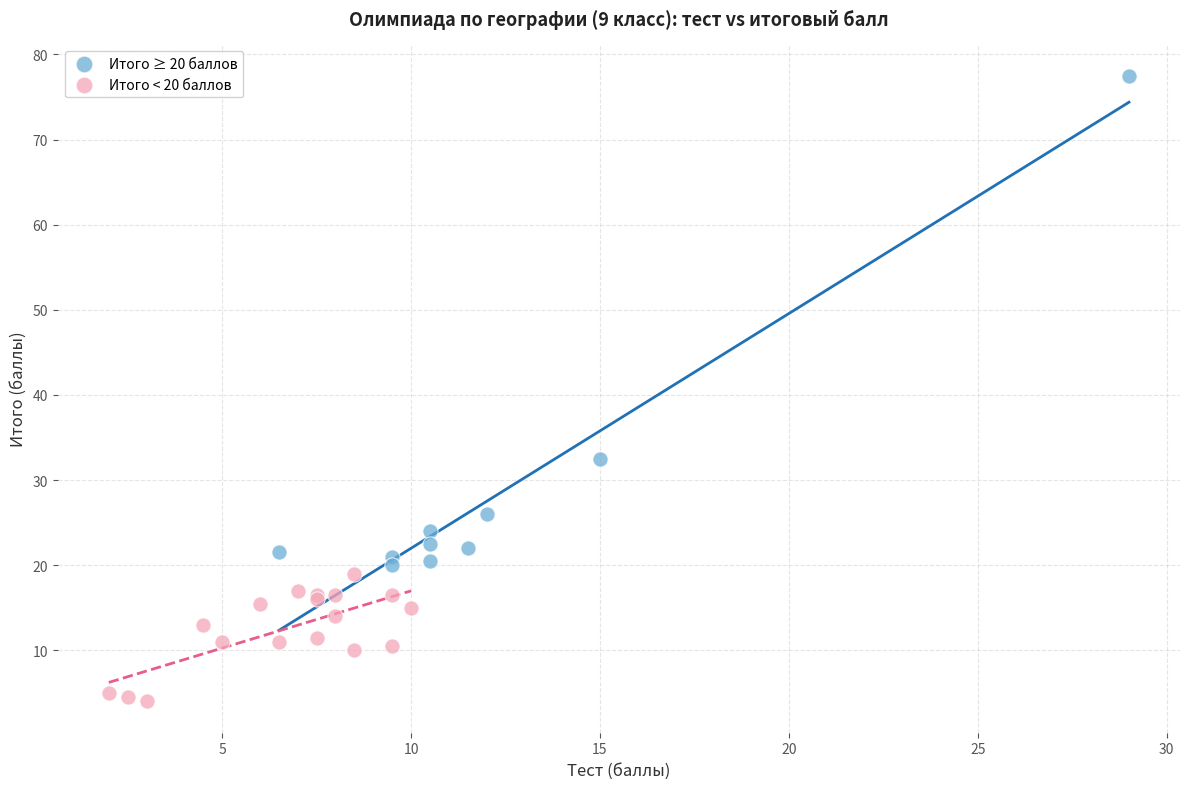

Which series has the largest Y range (max minus min)?

Итого ≥ 20 баллов